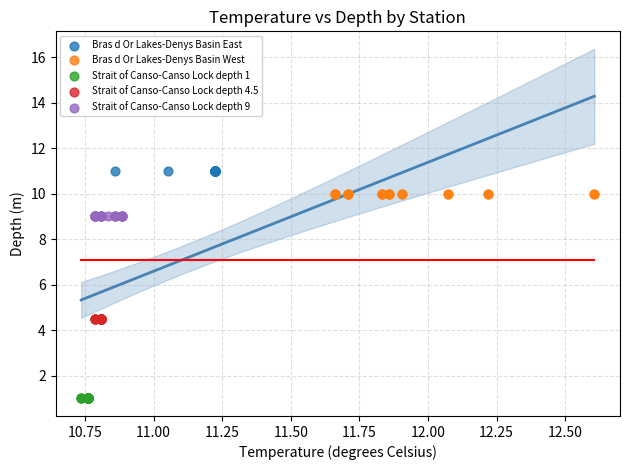

Which series contains the highest Y value?

Bras d Or Lakes-Denys Basin East